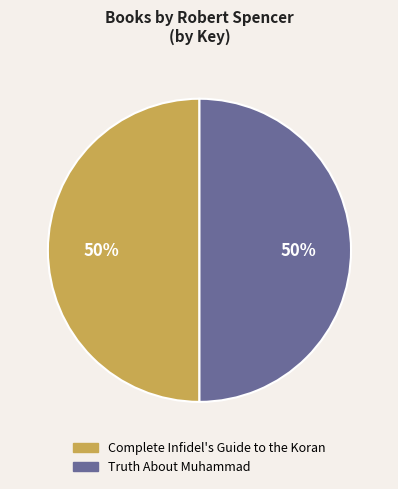

How many slices are in this pie chart?

2